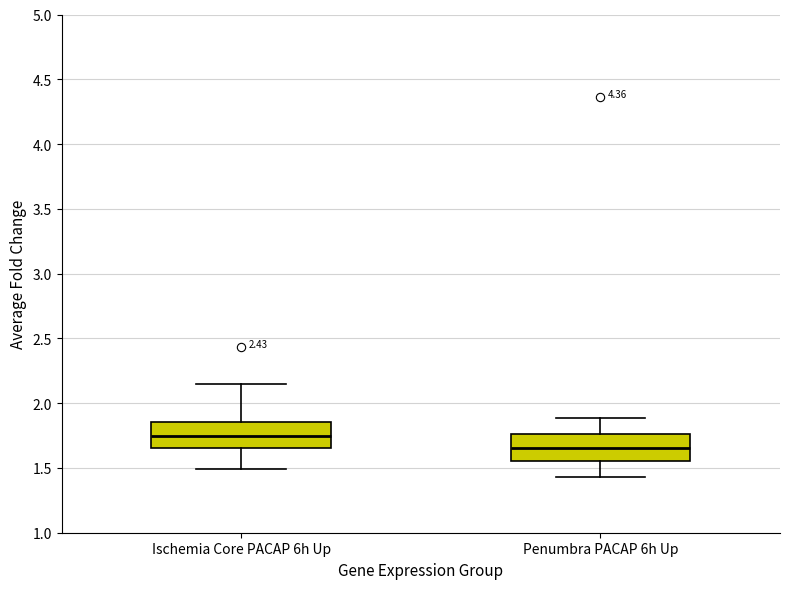

Reading left to right, transcribe this box plot: for each box, give where its median line is, the range the box spans, and where its two whiskers end, as read against the y-axis. The values are not printed on the chart, so give them approximately, as read against the axis.

Ischemia Core PACAP 6h Up: median 1.75, box 1.65 to 1.85, whiskers 1.50 to 2.15
Penumbra PACAP 6h Up: median 1.65, box 1.55 to 1.75, whiskers 1.45 to 1.90